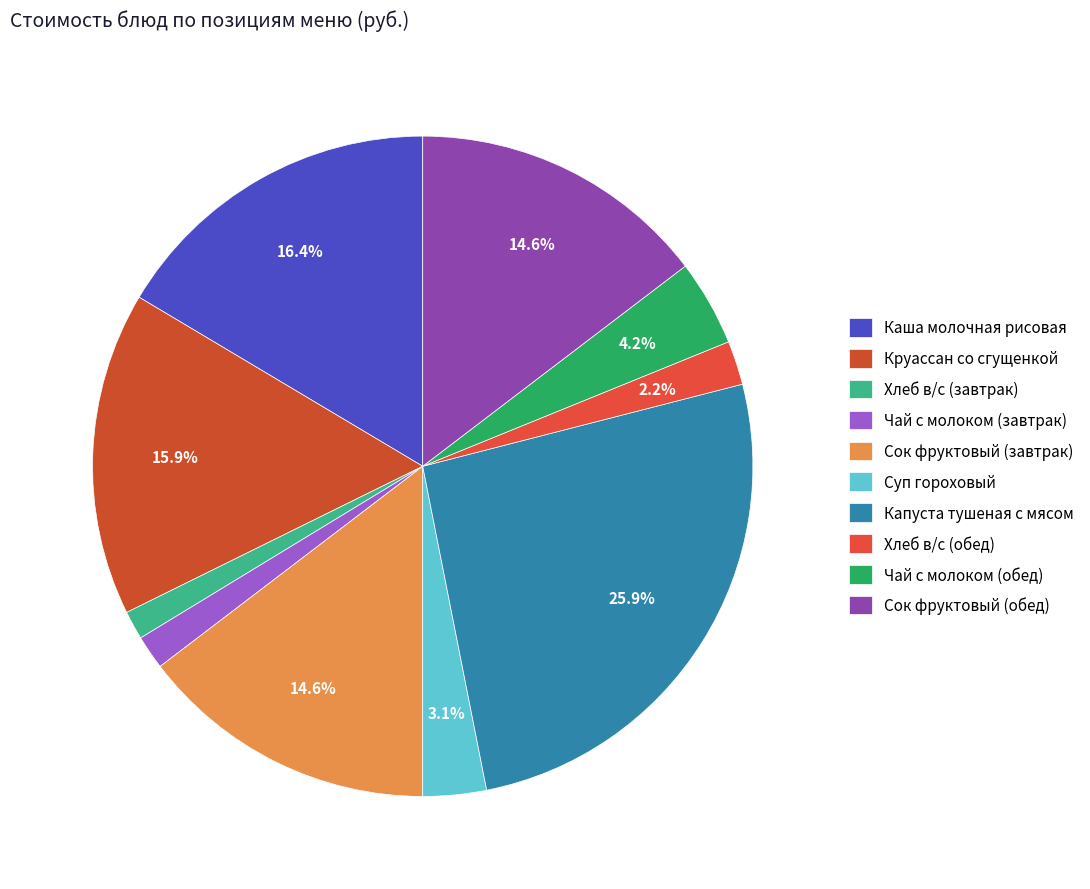

What percentage is NOT represented by Суп гороховый?

96.9%